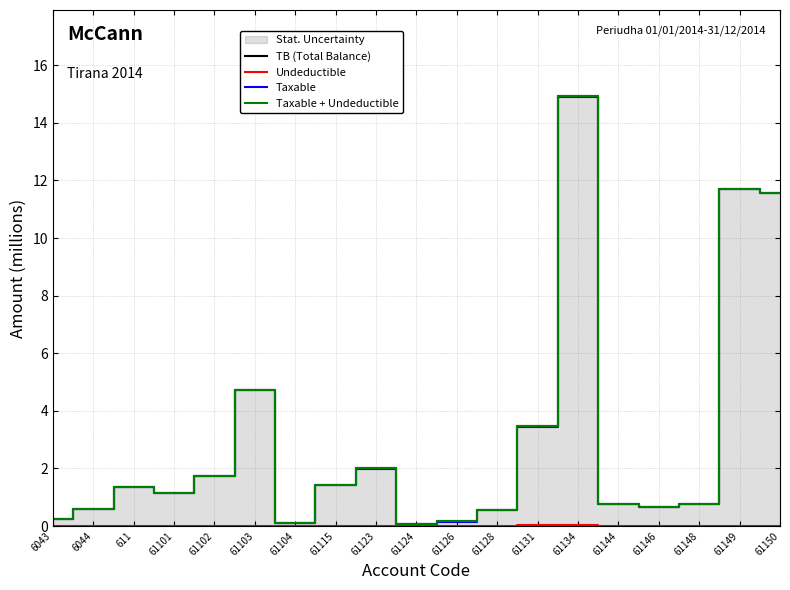

True or false: TB (Total Balance) and Taxable intersect in this chart.

False